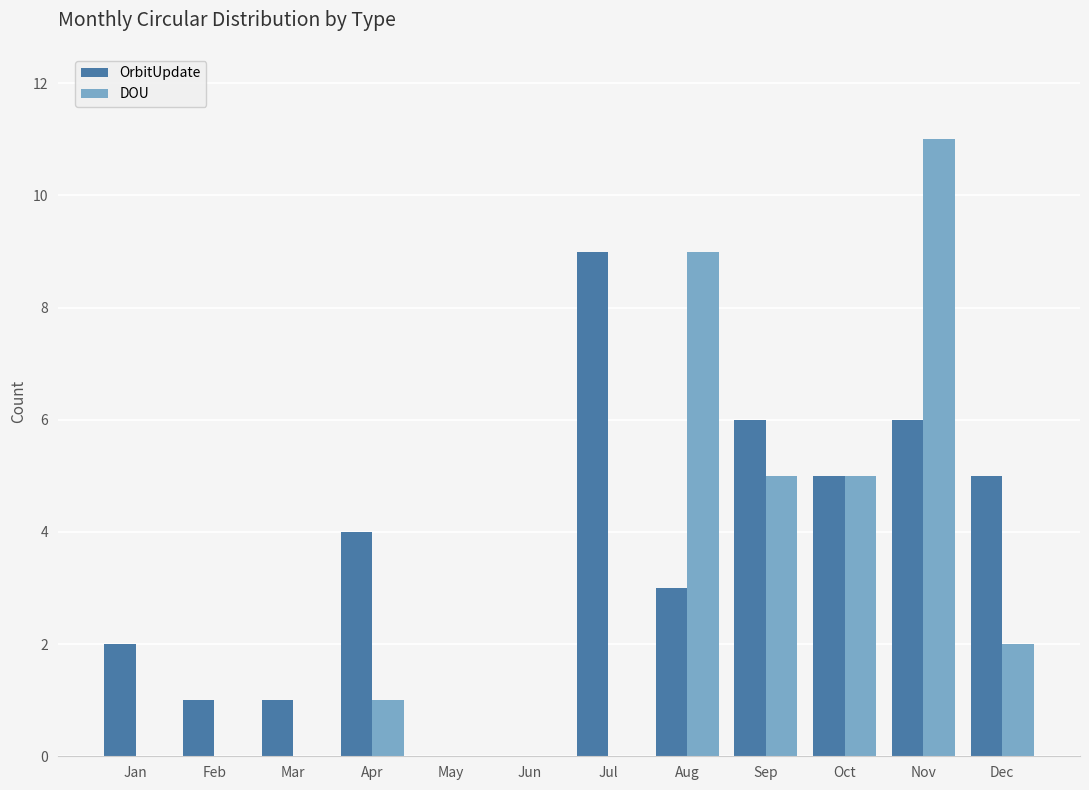

What is the sum of the DOU values at May and Apr?

1